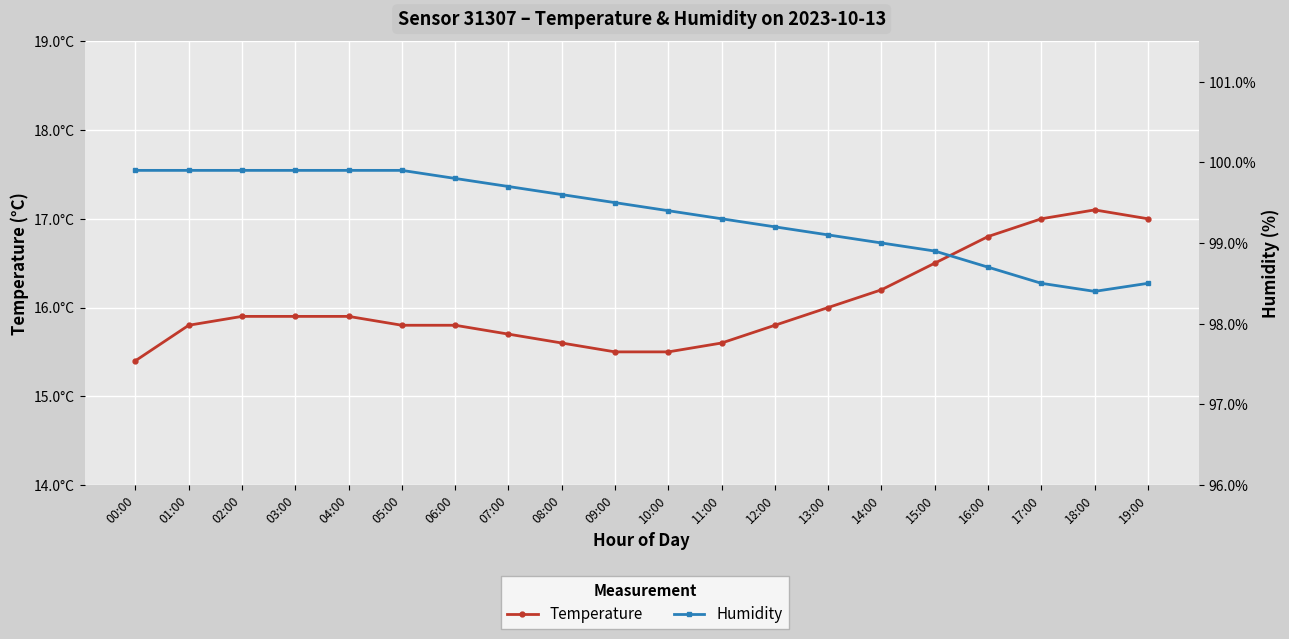

What position from the right is 03:00?

17